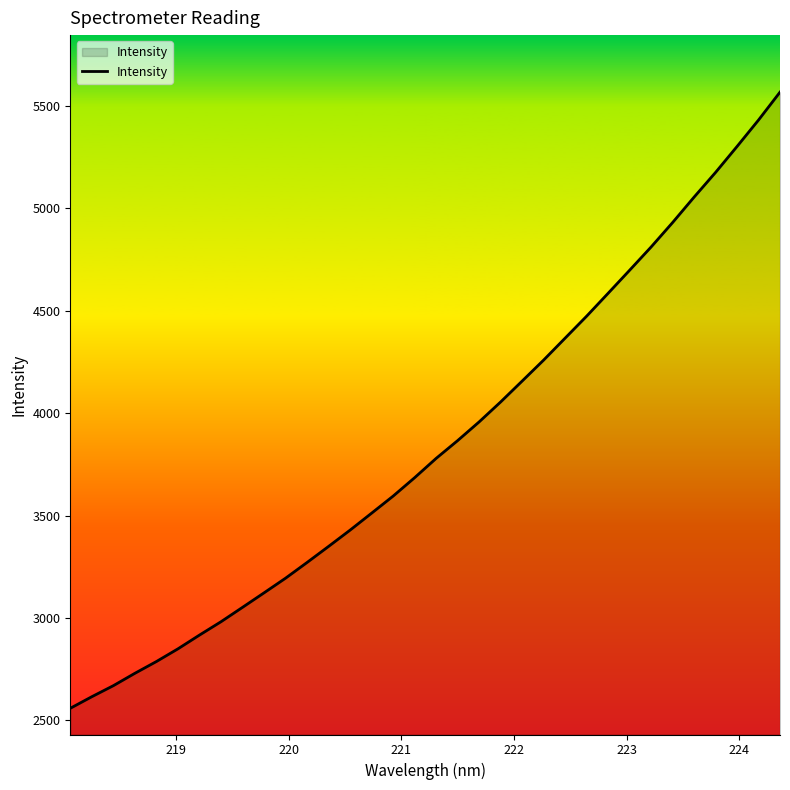

What is the average value?

3846.5